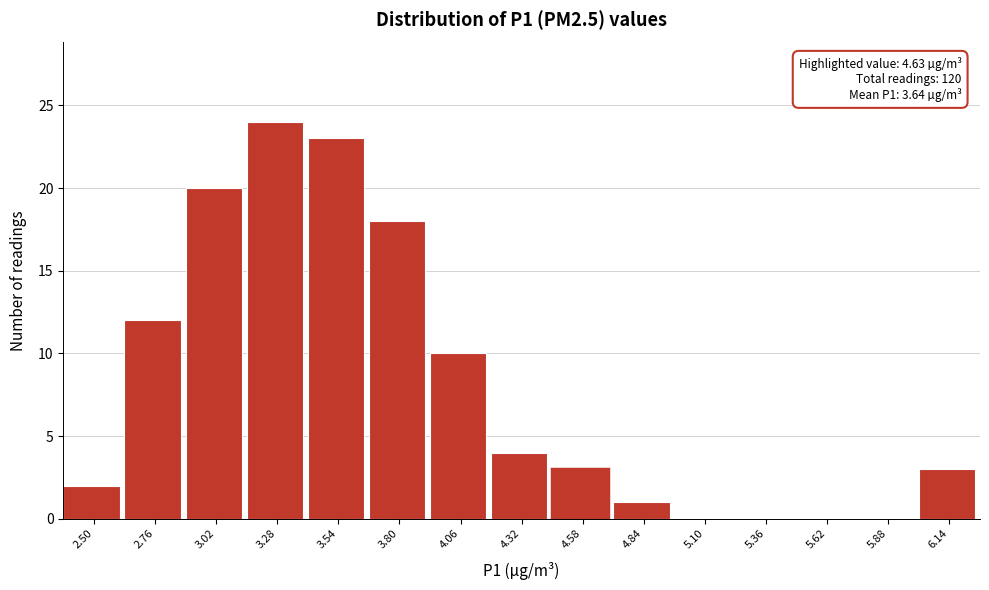

Reading left to right, what are all the values shown in this chart?

2.50=2	2.76=12	3.02=20	3.28=24	3.54=23	3.80=18	4.06=10	4.32=4	4.58=3	4.84=1	5.10=0	5.36=0	5.62=0	5.88=0	6.14=3